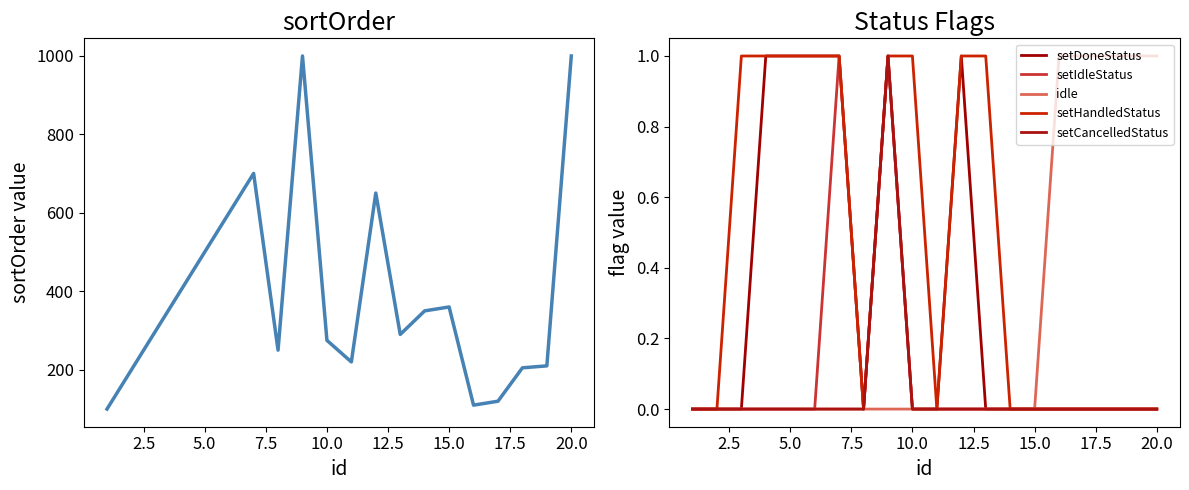

Is it true that sortOrder equals 58 at 15?

False